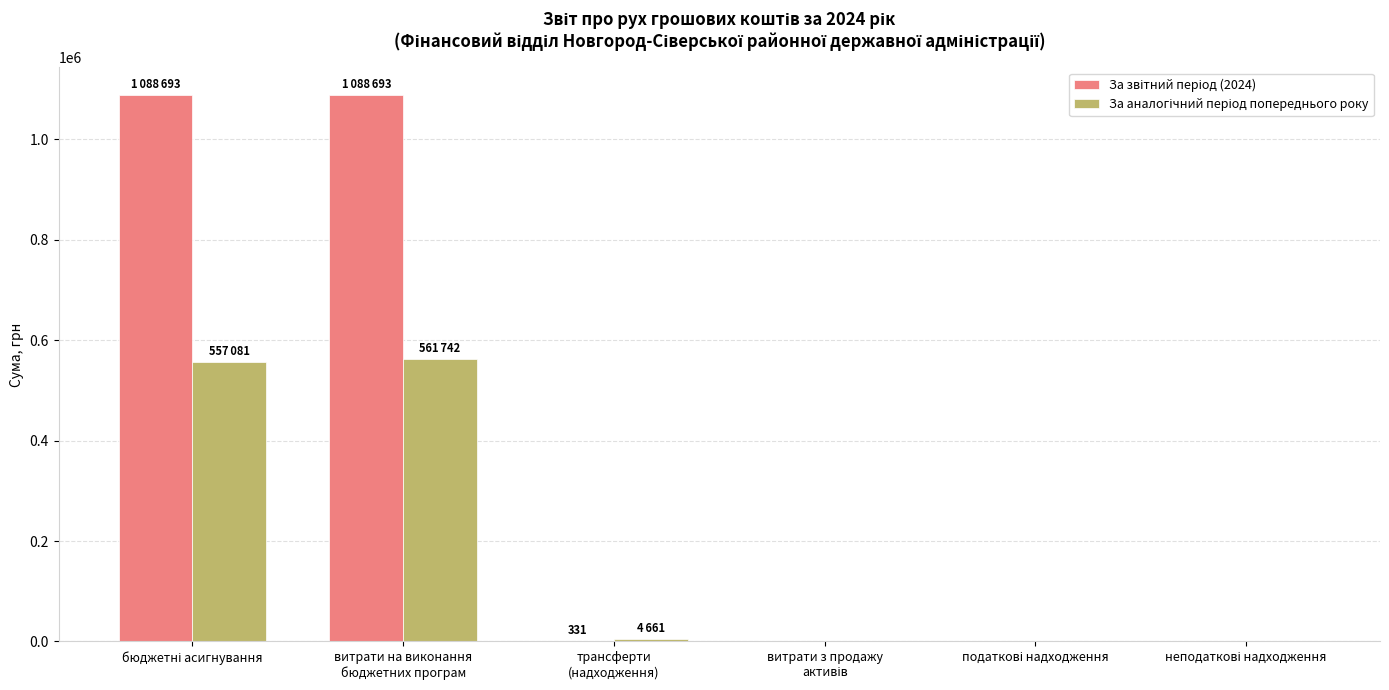

What is the maximum value shown in the chart?

1088693